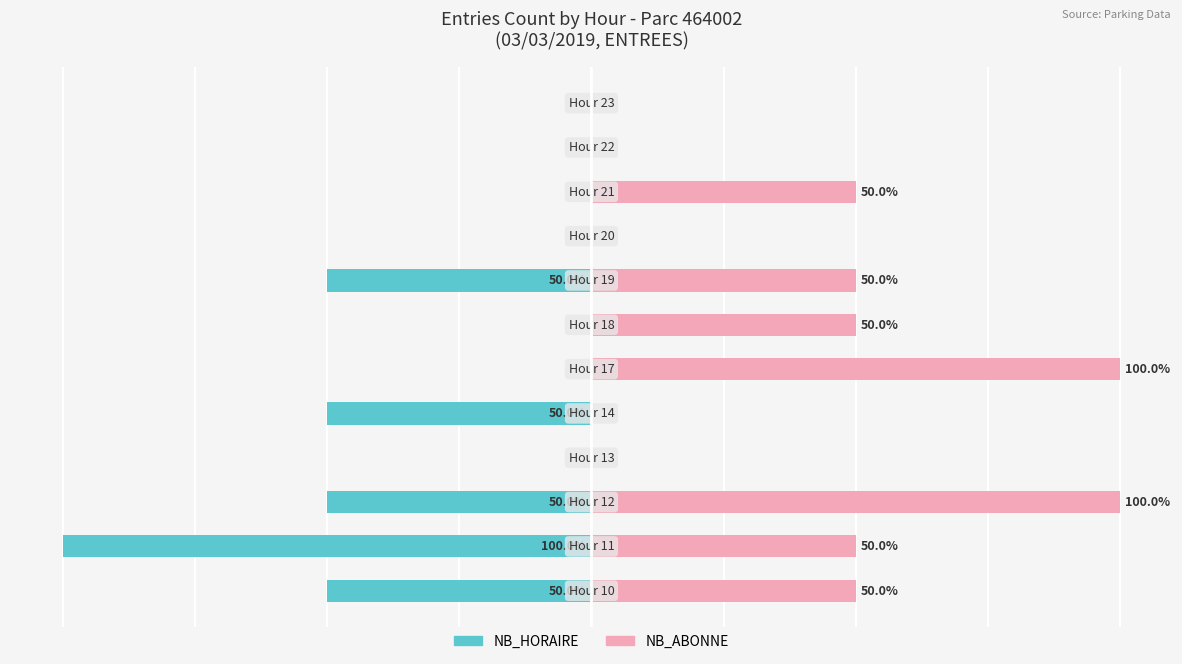

Rank the categories by NB_ABONNE value from lowest to highest.

3, 4, 8, 10, 11, 0, 1, 6, 7, 9, 2, 5